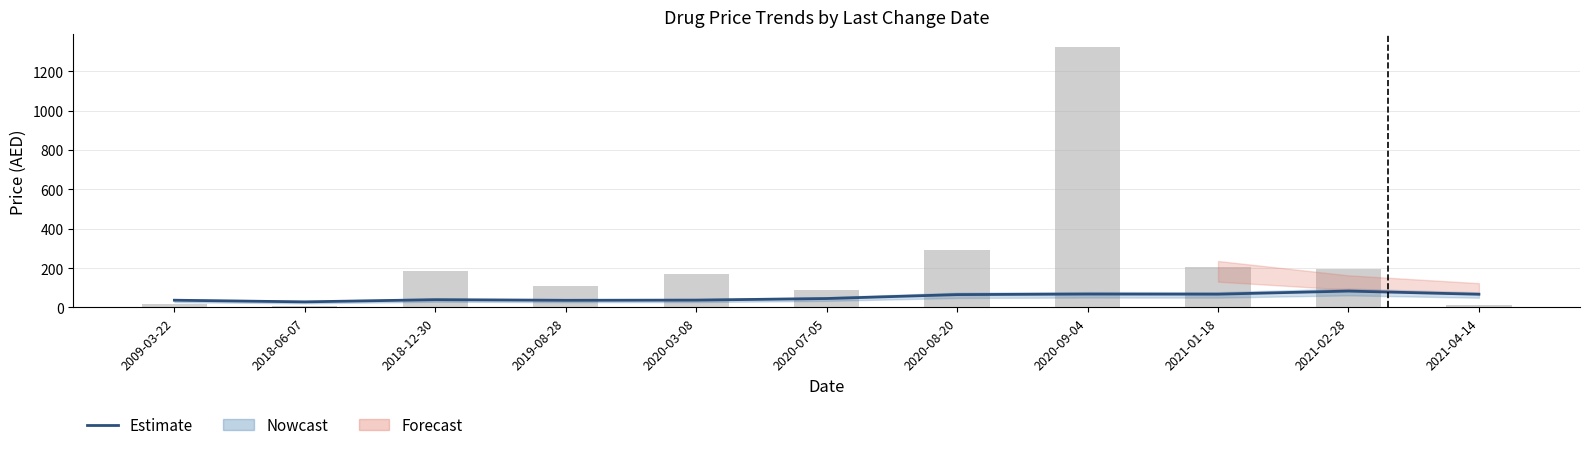

How many values in the Package Price to Public series exceed 167?

6